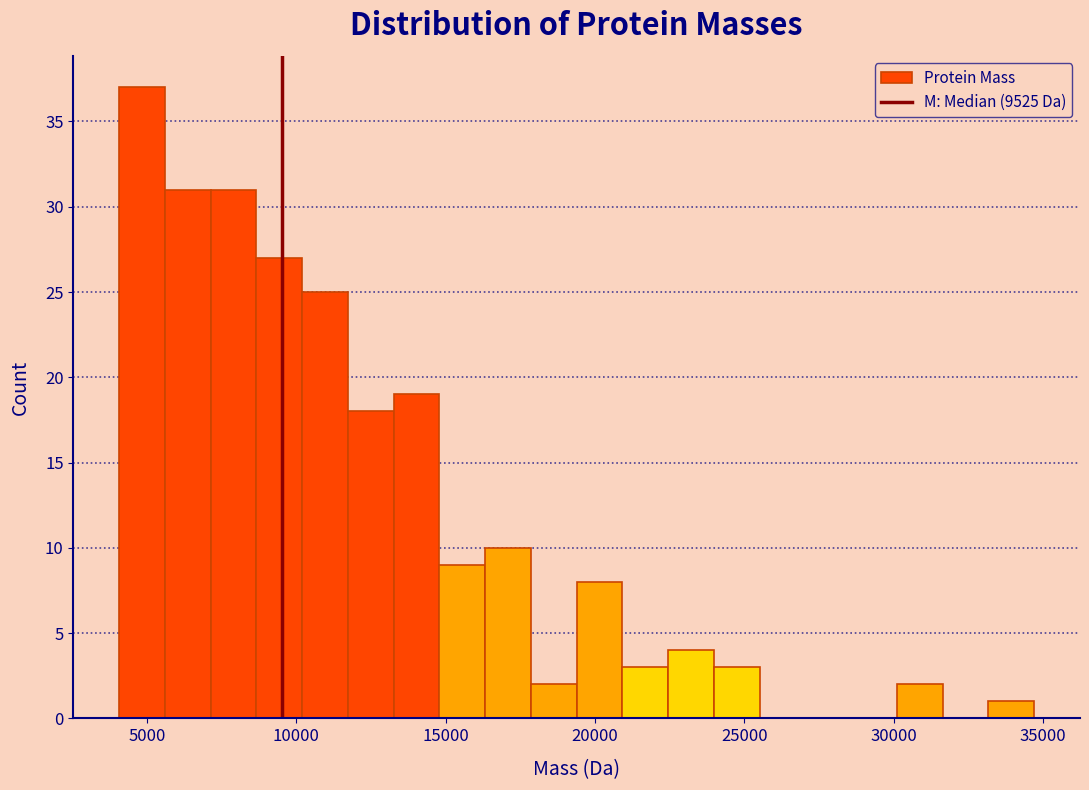

Read against the x-axis, roughly where is the centre of the tallest bar?

5000